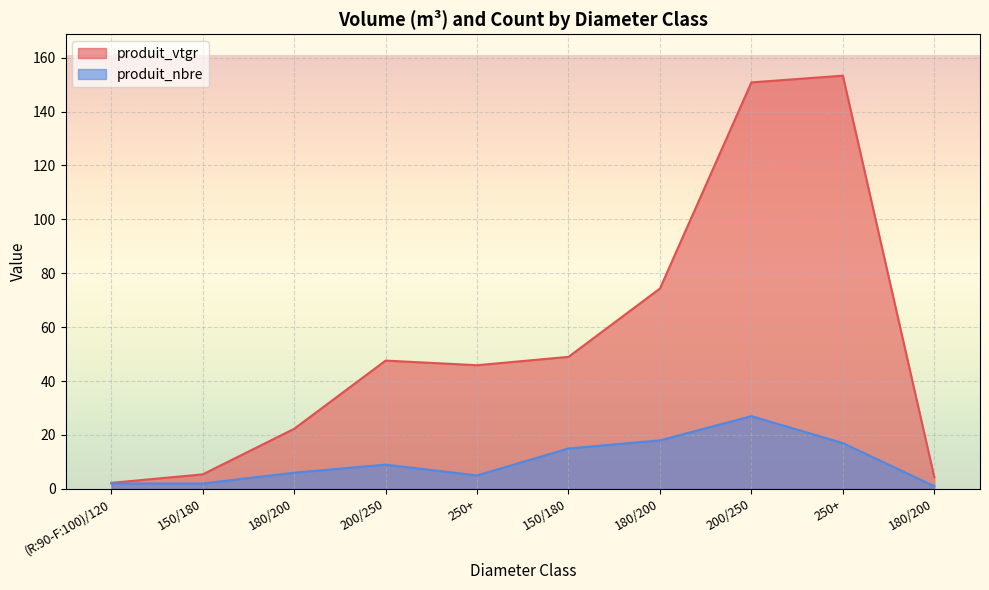

Reading left to right, list all the values displayed in this chart.

produit_vtgr: (R:90-F:100)/120=2.2	150/180=5.4	180/200=22.3	200/250=47.6	250+=45.9	150/180=49.0	180/200=74.3	200/250=150.8	250+=153.3	180/200=4.4
produit_nbre: (R:90-F:100)/120=2.0	150/180=2.0	180/200=6.0	200/250=9.0	250+=5.0	150/180=15.0	180/200=18.0	200/250=27.0	250+=17.0	180/200=1.0